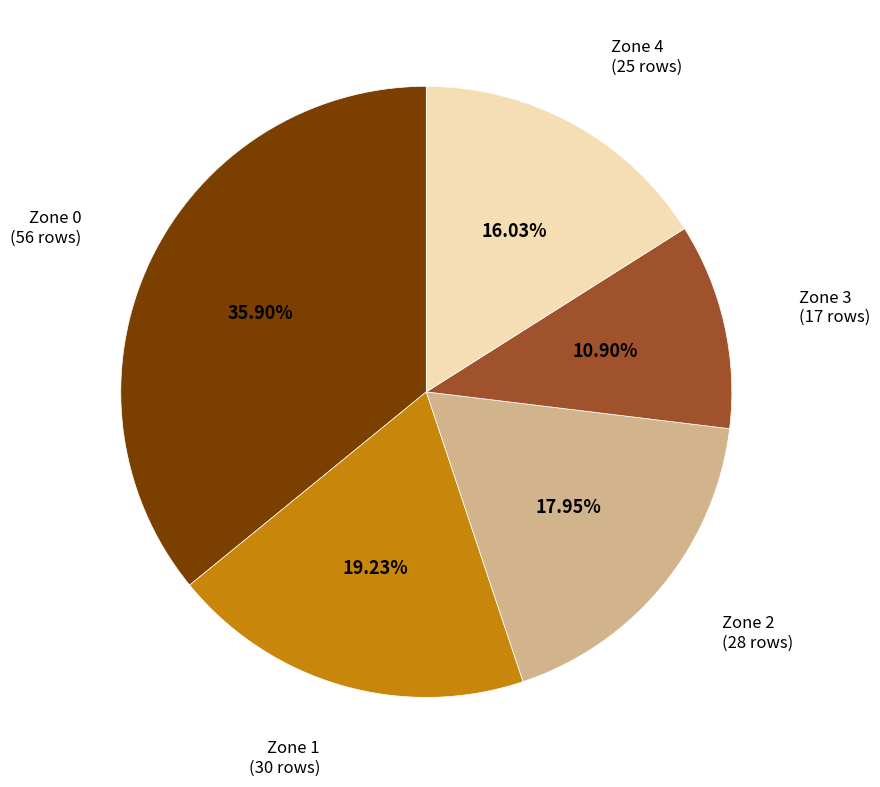

To the nearest percent, what is the average slice percentage?

20%